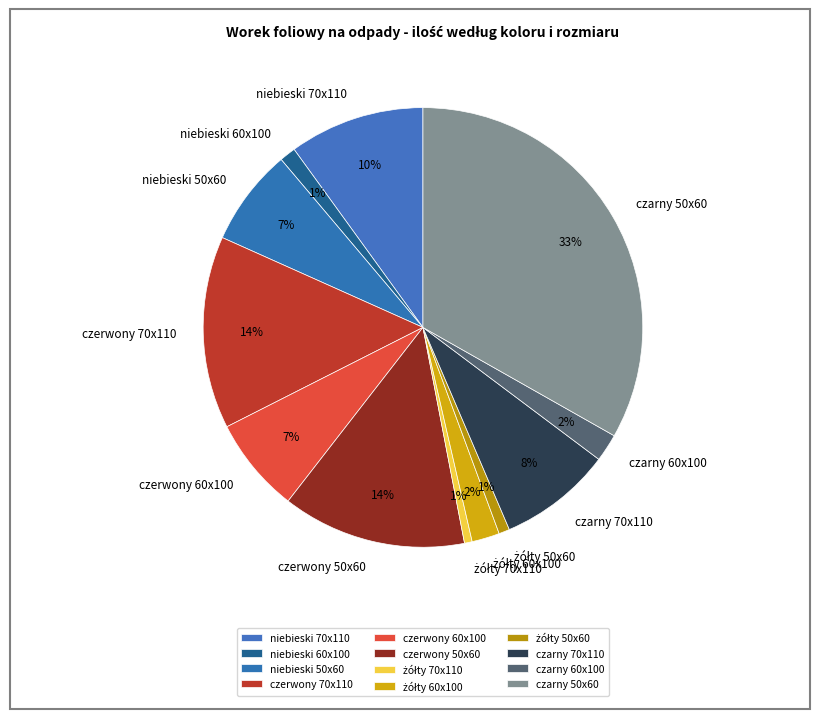

What percentage is the czarny 70x110 slice, to the nearest percent?

8%